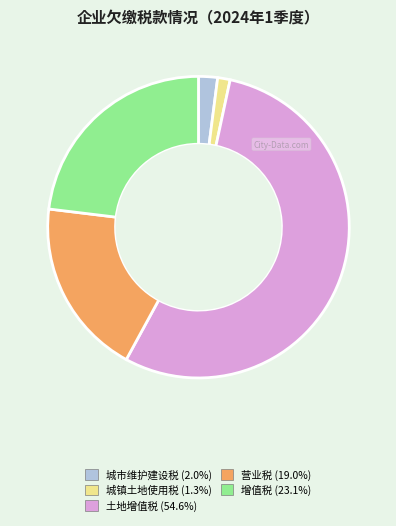

Which has a higher value, 城市维护建设税 or 增值税?

增值税